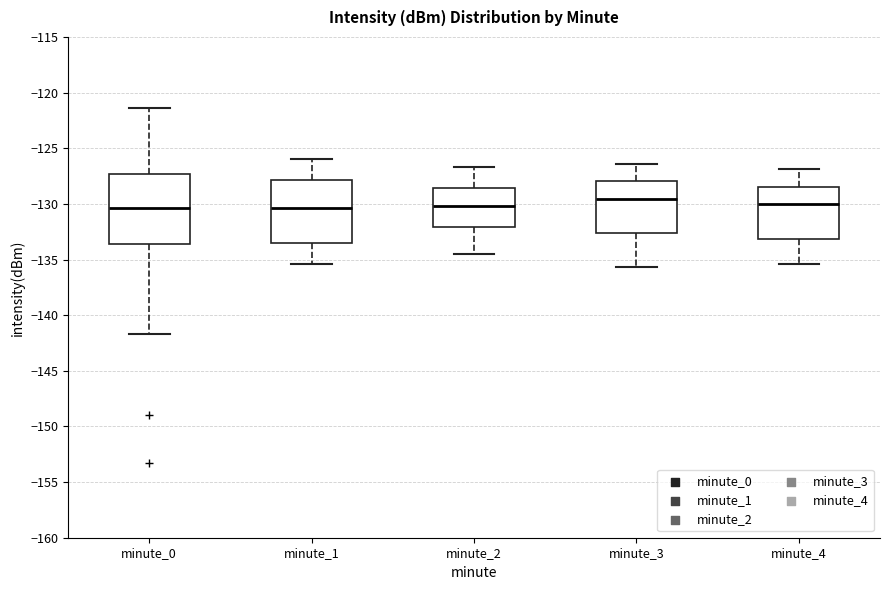

Reading left to right, transcribe this box plot: for each box, give where its median line is, the range the box spans, and where its two whiskers end, as read against the y-axis. The values are not printed on the chart, so give them approximately, as read against the axis.

minute_0: median -130.5, box -133.5 to -127.5, whiskers -141.5 to -121.5
minute_1: median -130.5, box -133.5 to -128.0, whiskers -135.5 to -126.0
minute_2: median -130.0, box -132.0 to -128.5, whiskers -134.5 to -126.5
minute_3: median -129.5, box -132.5 to -128.0, whiskers -135.5 to -126.5
minute_4: median -130.0, box -133.0 to -128.5, whiskers -135.5 to -127.0